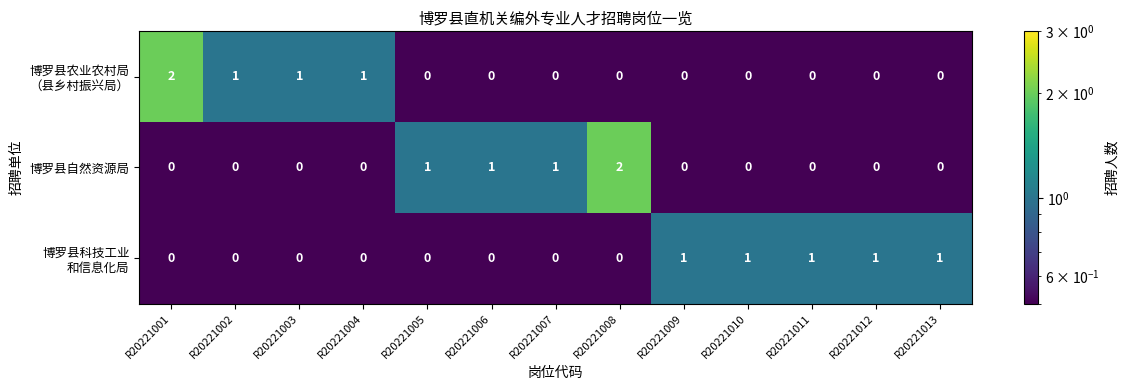

Is it true that 博罗县自然资源局 equals 1 at R20221003?

False